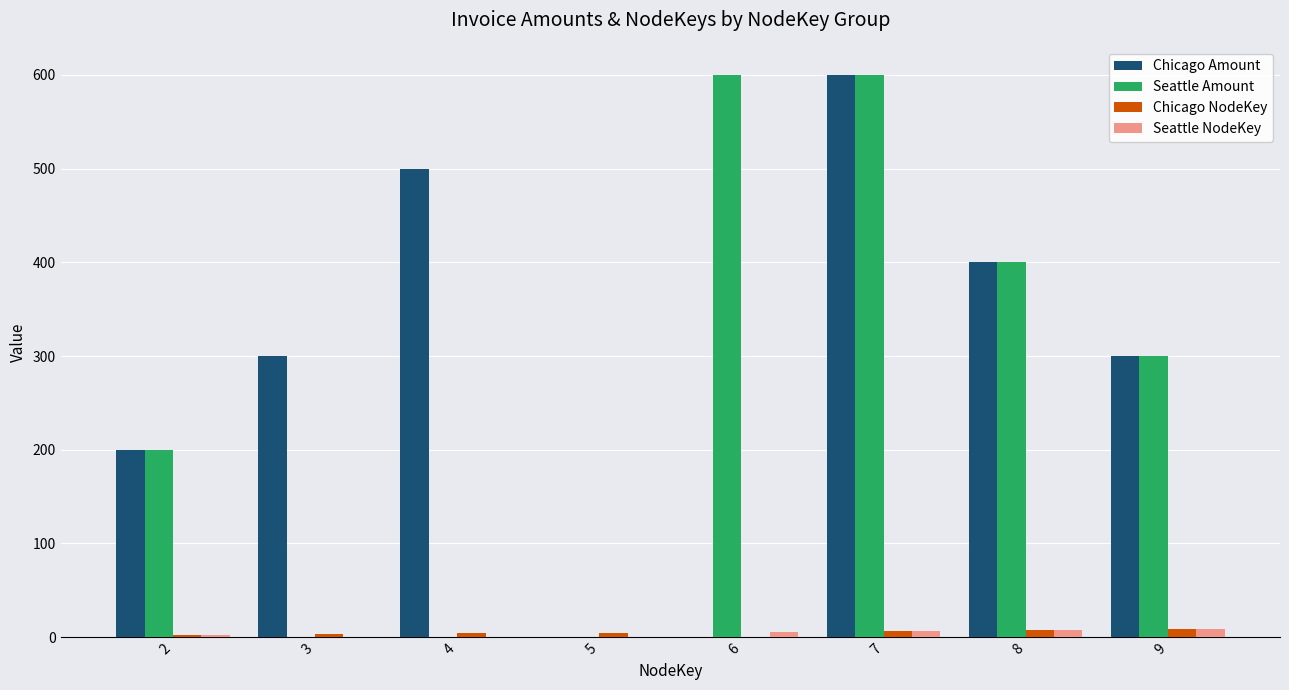

What is the sum of all Seattle NodeKey values?

32